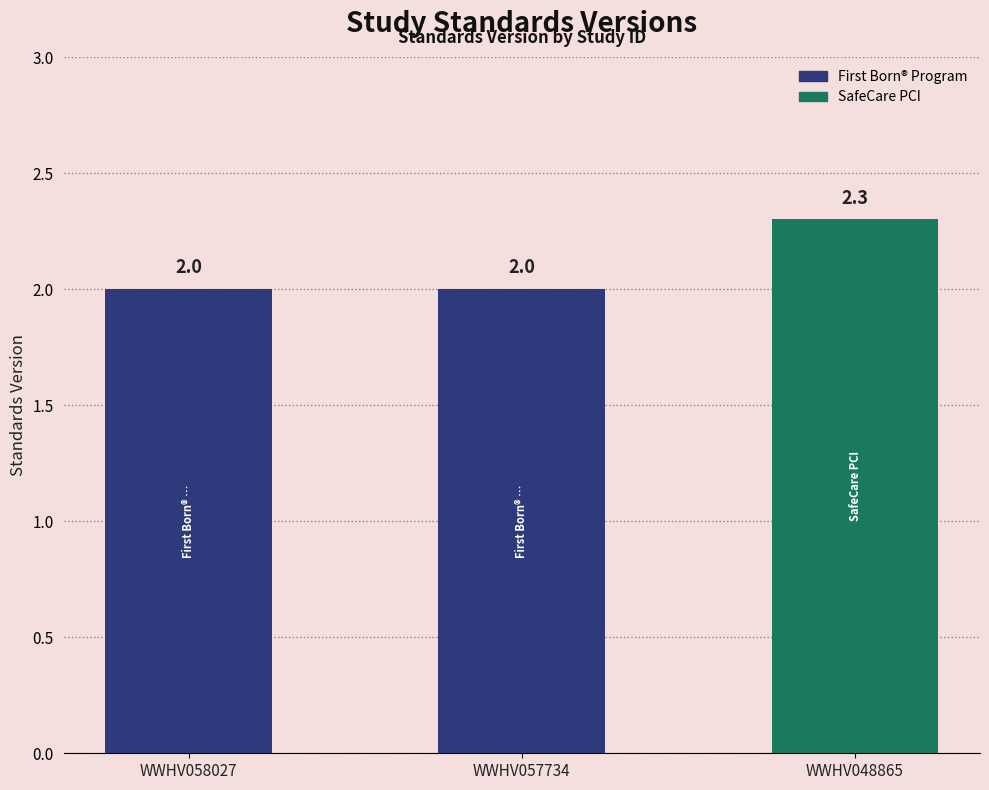

What is the value of the 2nd bar from the left?

2.0